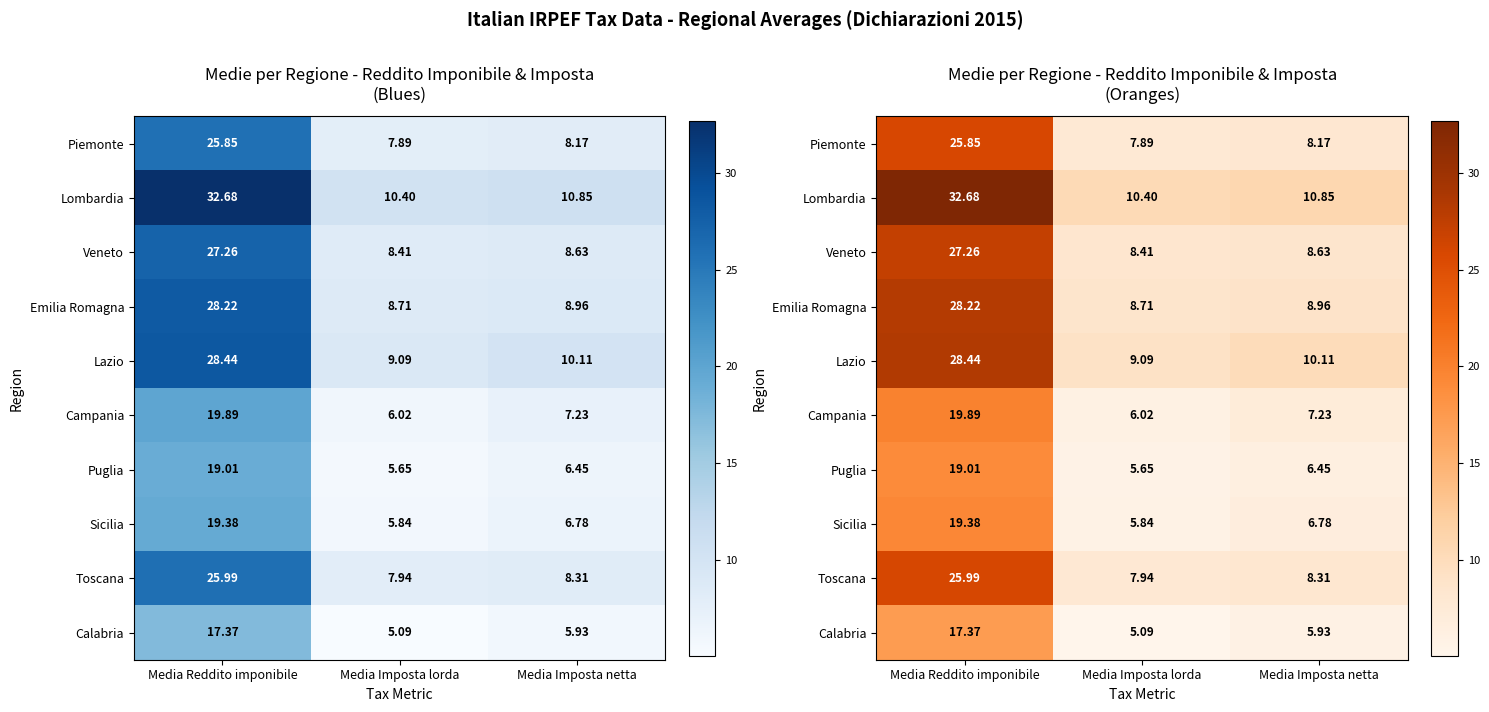

Rank the series at Media Reddito imponibile from highest to lowest value.

Lombardia, Lazio, Emilia Romagna, Veneto, Toscana, Piemonte, Campania, Sicilia, Puglia, Calabria